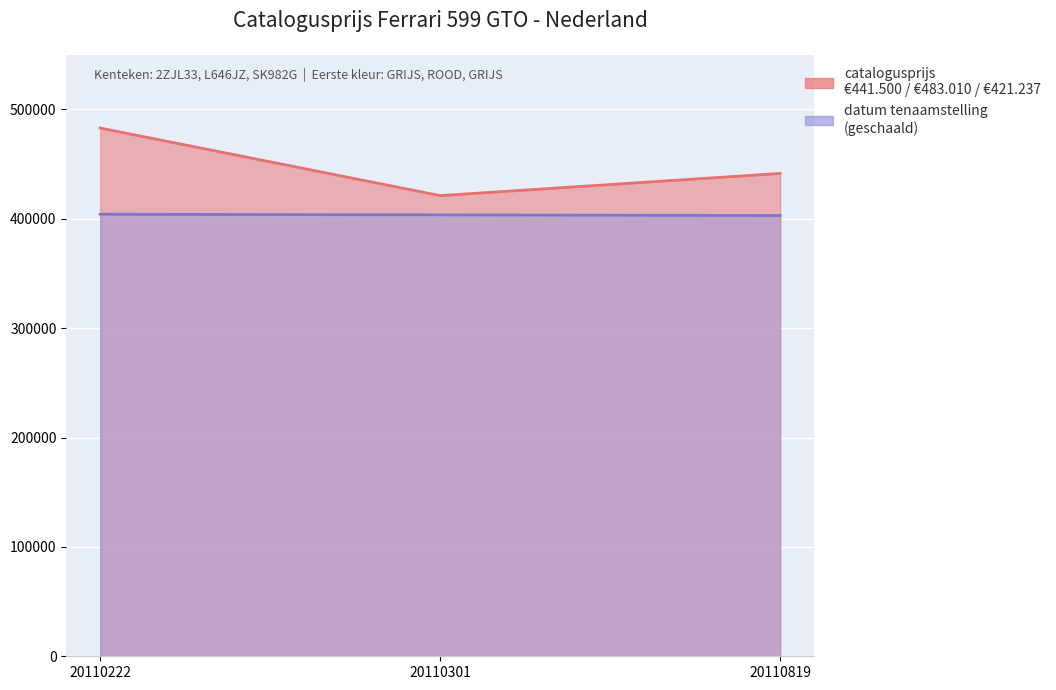

What is the difference between the maximum and minimum values?

61773